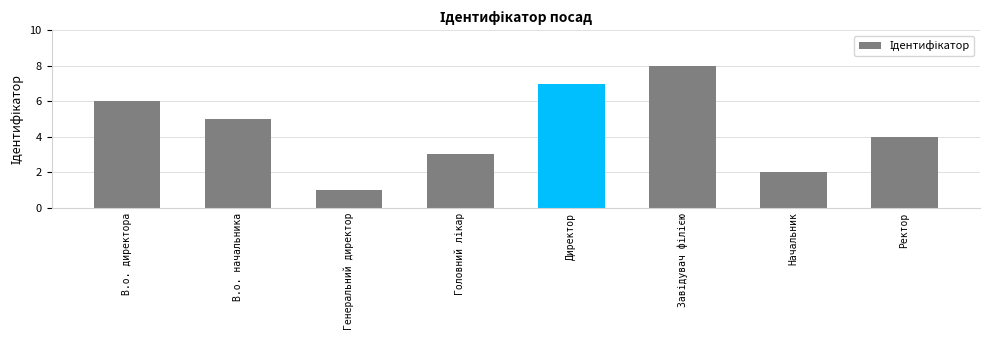

Which has a higher value, В.о. начальника or Ректор?

В.о. начальника